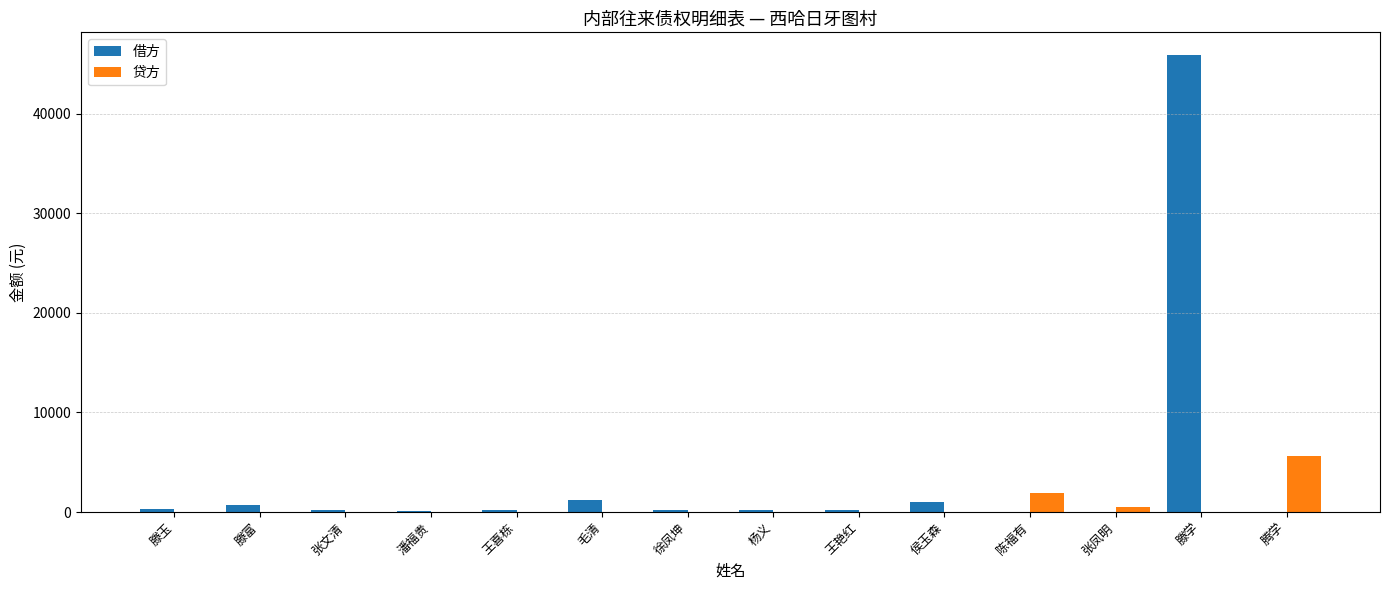

True or false: 贷方 has a value of 0.0 at 毛清.

True